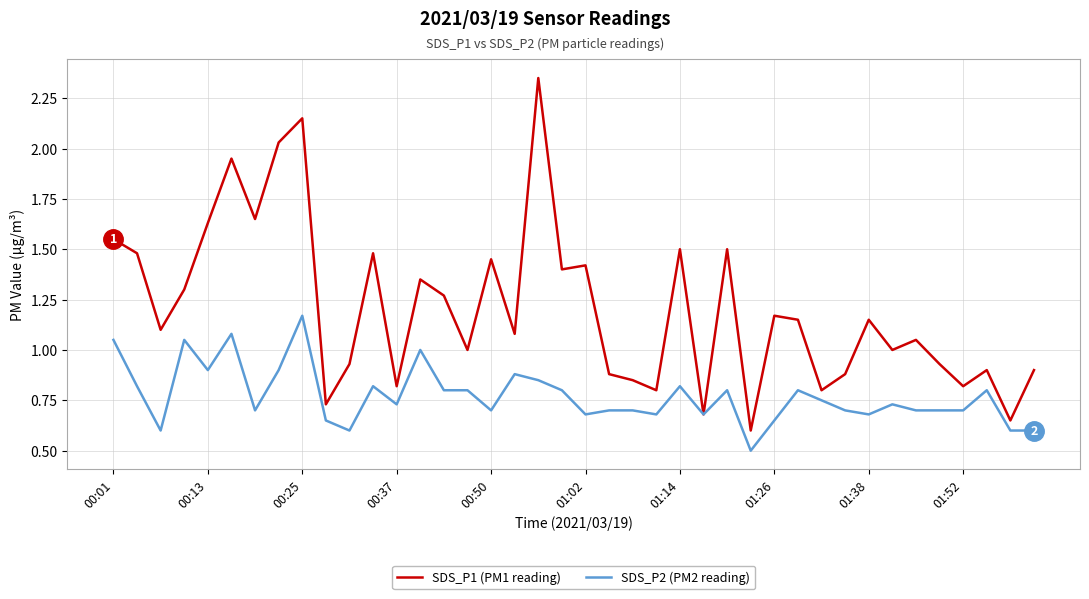

List the series in order of their overall mean, highest first.

SDS_P1 (PM1 reading), SDS_P2 (PM2 reading)